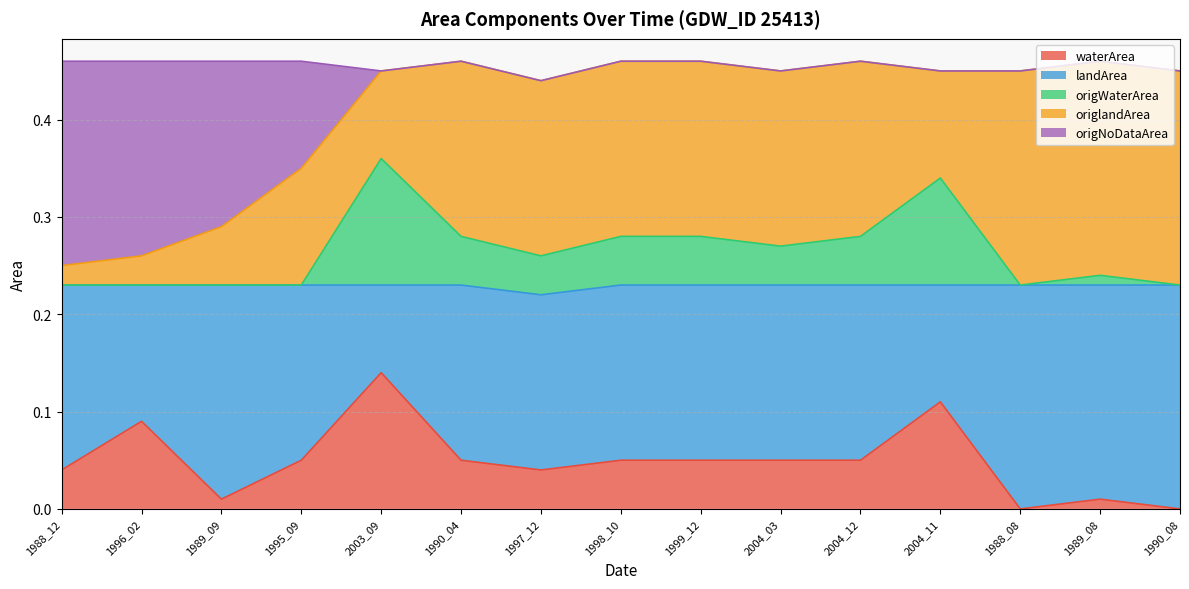

True or false: waterArea has a value of 0.0 at 2003_09.

False